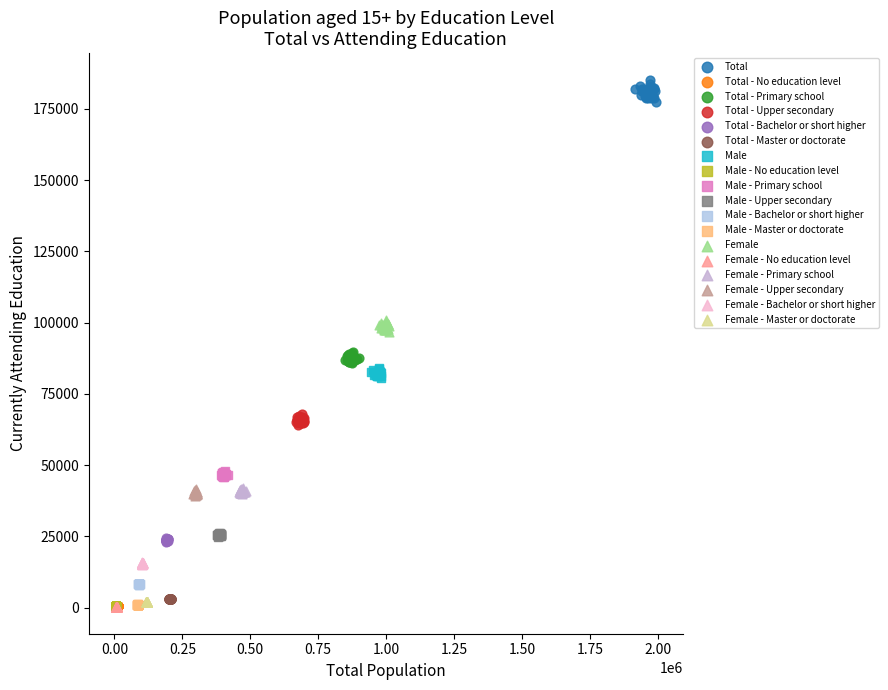

Which series has the largest Y range (max minus min)?

Total